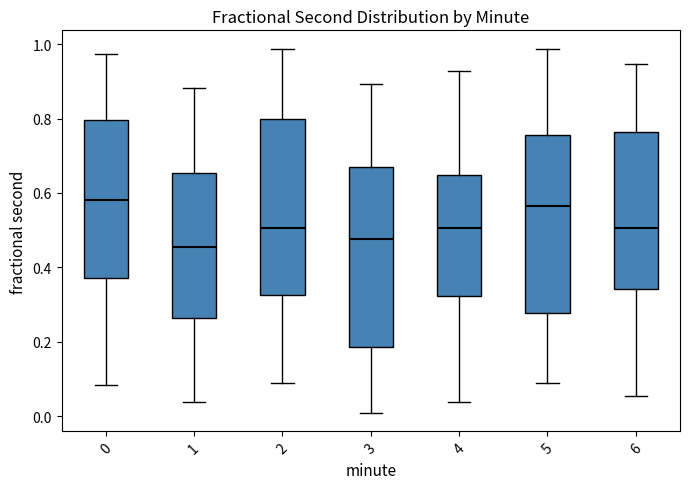

Reading left to right, read every box against the y-axis: the position of its median line, the range the box covers, and the ends of its whiskers. The values are not printed on the chart, so give them approximately, as read against the axis.

0: median 0.58, box 0.38 to 0.80, whiskers 0.08 to 0.98
1: median 0.46, box 0.26 to 0.66, whiskers 0.04 to 0.88
2: median 0.50, box 0.32 to 0.80, whiskers 0.08 to 0.98
3: median 0.48, box 0.18 to 0.66, whiskers 0.00 to 0.90
4: median 0.50, box 0.32 to 0.64, whiskers 0.04 to 0.92
5: median 0.56, box 0.28 to 0.76, whiskers 0.08 to 0.98
6: median 0.50, box 0.34 to 0.76, whiskers 0.06 to 0.94